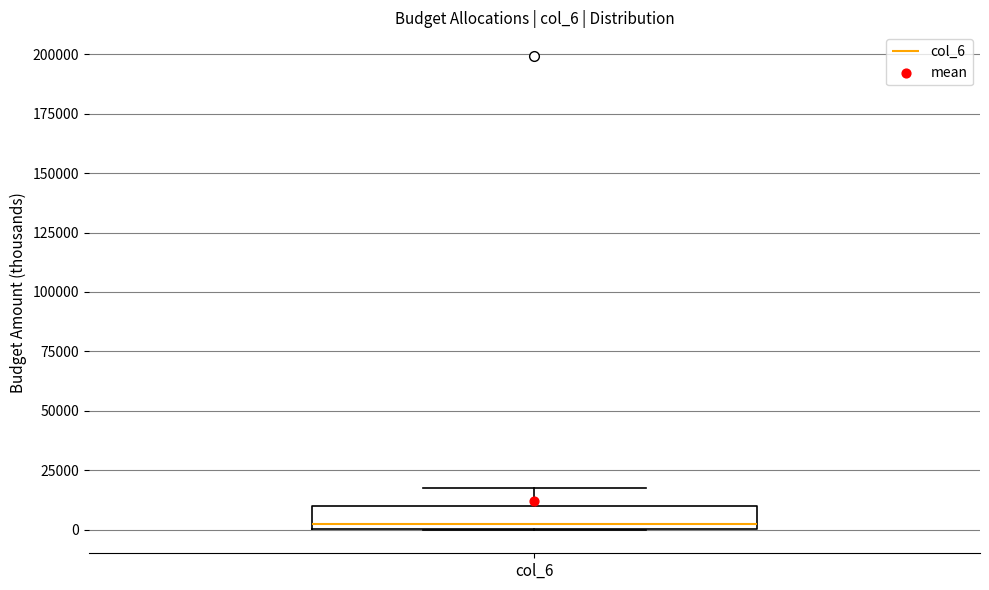

Transcribe this box plot: give where the median line is, the range the box spans, and where the two whiskers end, as read against the y-axis. The values are not printed on the chart, so give them approximately, as read against the axis.

median 0 (just above the box's lower edge), box 0 to 10000, whiskers 0 to 15000